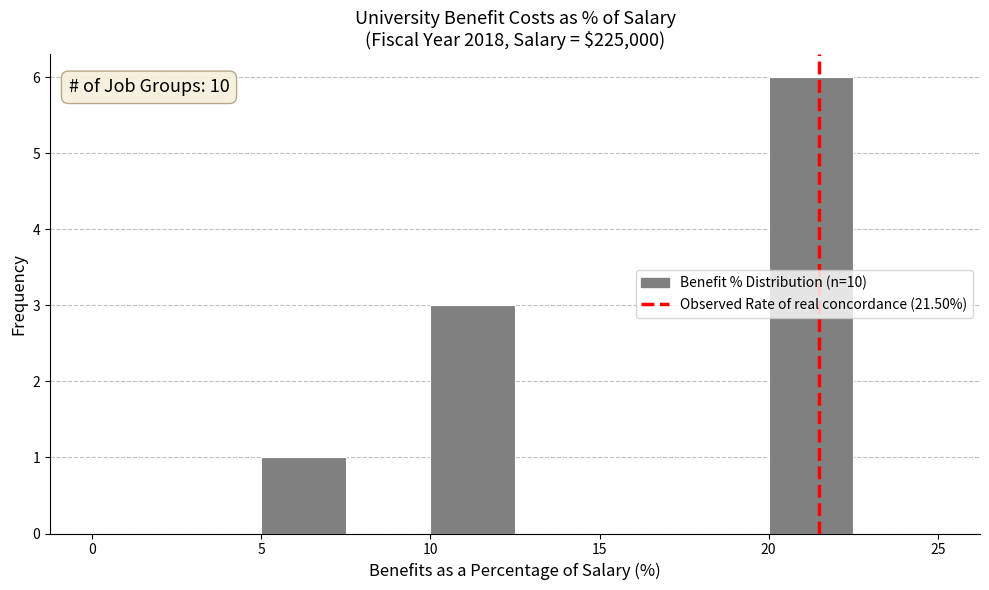

Which range on the x-axis has the tallest bar?

20.0 to 22.5